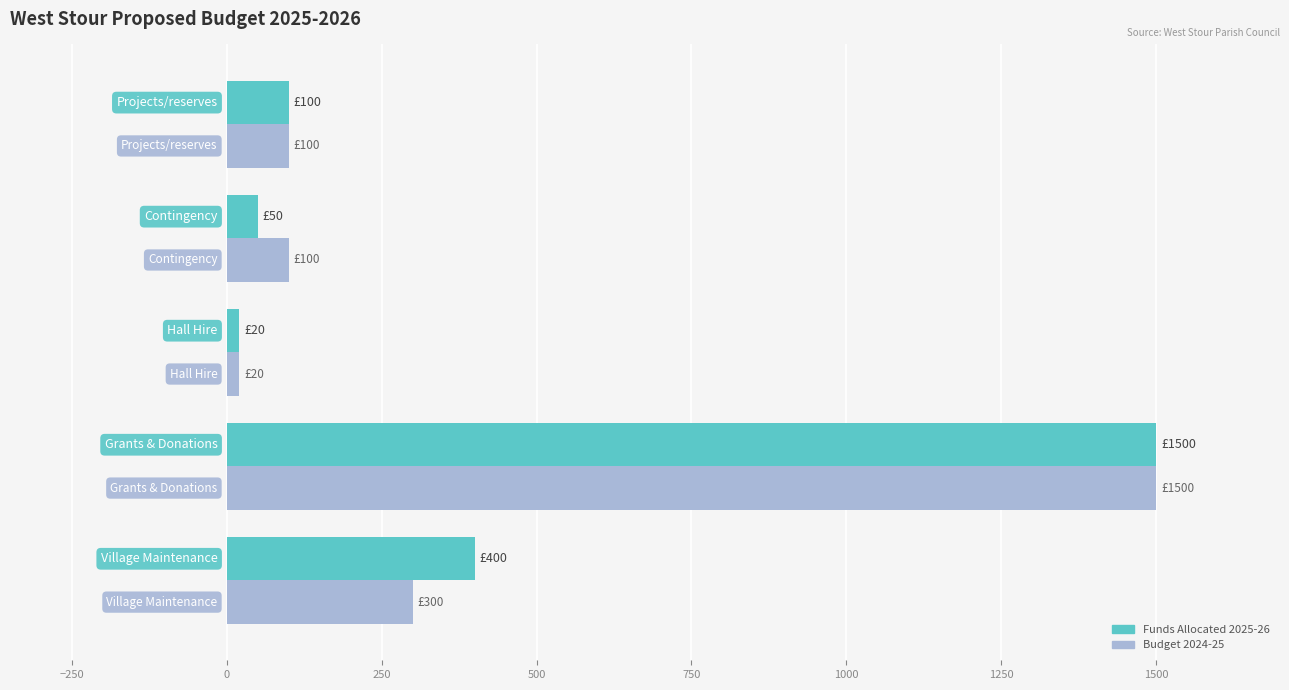

What is the highest value of the Budget 2024-25 series?

1500